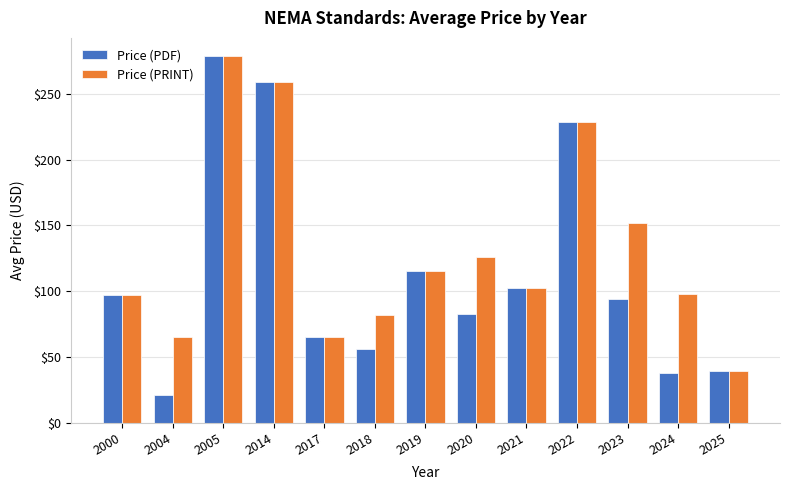

Between 2017 and 2024, which series saw the biggest shift?

Price (PRINT)